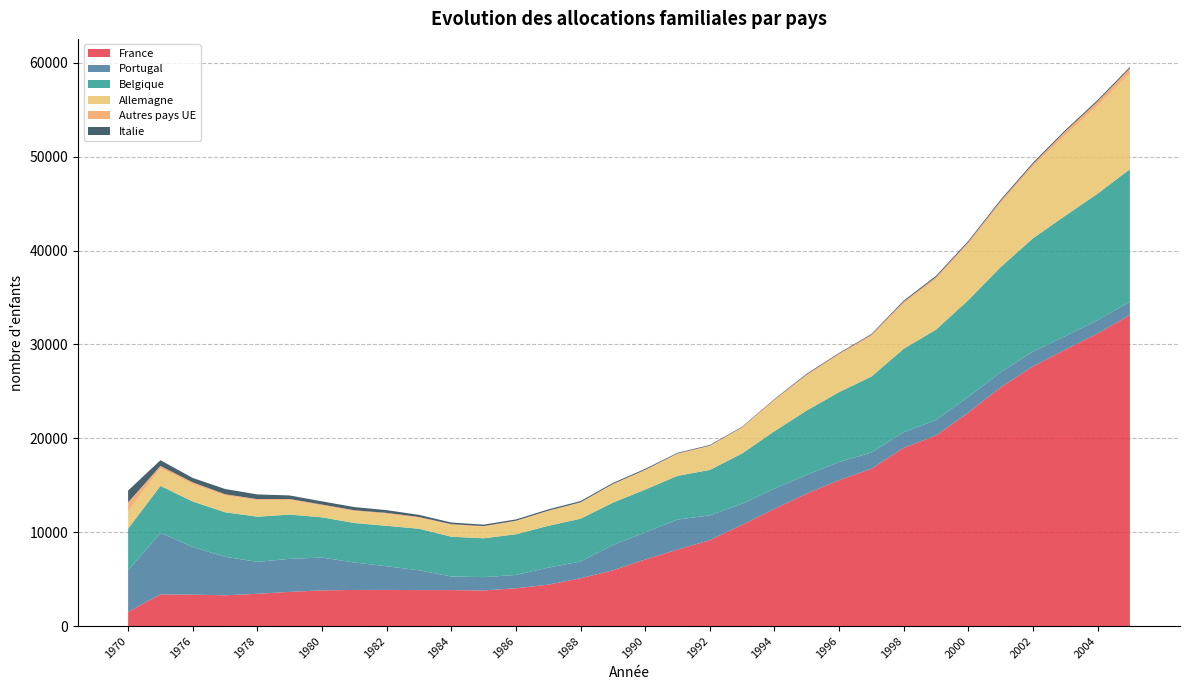

Reading left to right, transcribe all the data shown in this chart.

France: 1970=1512	1975=3371	1976=3346	1977=3279	1978=3436	1979=3643	1980=3802	1981=3846	1982=3849	1983=3833	1984=3833	1985=3794	1986=4022	1987=4411	1988=5089	1989=5938	1990=7090	1991=8142	1992=9147	1993=10793	1994=12478	1995=14113	1996=15537	1997=16751	1998=18984	1999=20294	2000=22743	2001=25424	2002=27660	2003=29443	2004=31157	2005=33131
Portugal: 1970=4425	1975=6551	1976=5082	1977=4095	1978=3405	1979=3516	1980=3496	1981=2922	1982=2520	1983=2104	1984=1446	1985=1418	1986=1423	1987=1812	1988=1785	1989=2692	1990=2888	1991=3200	1992=2642	1993=2239	1994=2151	1995=1990	1996=1930	1997=1733	1998=1668	1999=1656	2000=1669	2001=1617	2002=1571	2003=1437	2004=1433	2005=1419
Belgique: 1970=4439	1975=5009	1976=4834	1977=4749	1978=4811	1979=4711	1980=4285	1981=4208	1982=4307	1983=4431	1984=4238	1985=4137	1986=4333	1987=4452	1988=4556	1989=4514	1990=4558	1991=4655	1992=4843	1993=5354	1994=6123	1995=6859	1996=7446	1997=8088	1998=8884	1999=9621	2000=10301	2001=11194	2002=12068	2003=12824	2004=13463	2005=14113
Allemagne: 1970=1844	1975=1874	1976=1859	1977=1780	1978=1745	1979=1566	1980=1254	1981=1264	1982=1277	1983=1156	1984=1267	1985=1242	1986=1382	1987=1561	1988=1701	1989=1932	1990=2056	1991=2323	1992=2527	1993=2721	1994=3239	1995=3702	1996=3953	1997=4263	1998=4786	1999=5391	2000=5955	2001=6797	2002=7631	2003=8569	2004=9350	2005=10192
Autres pays UE: 1970=947	1975=248	1976=186	1977=138	1978=126	1979=94	1980=103	1981=95	1982=100	1983=94	1984=68	1985=58	1986=56	1987=53	1988=51	1989=51	1990=44	1991=58	1992=57	1993=68	1994=127	1995=137	1996=147	1997=193	1998=224	1999=198	2000=224	2001=241	2002=276	2003=410	2004=464	2005=562
Italie: 1970=1272	1975=609	1976=468	1977=559	1978=496	1979=382	1980=342	1981=338	1982=294	1983=226	1984=176	1985=154	1986=140	1987=136	1988=134	1989=115	1990=110	1991=76	1992=74	1993=57	1994=63	1995=83	1996=76	1997=79	1998=120	1999=142	2000=132	2001=144	2002=152	2003=146	2004=158	2005=144